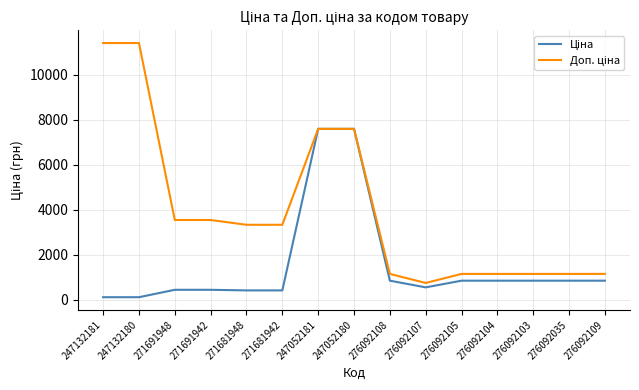

What position from the right is 247132180?

14